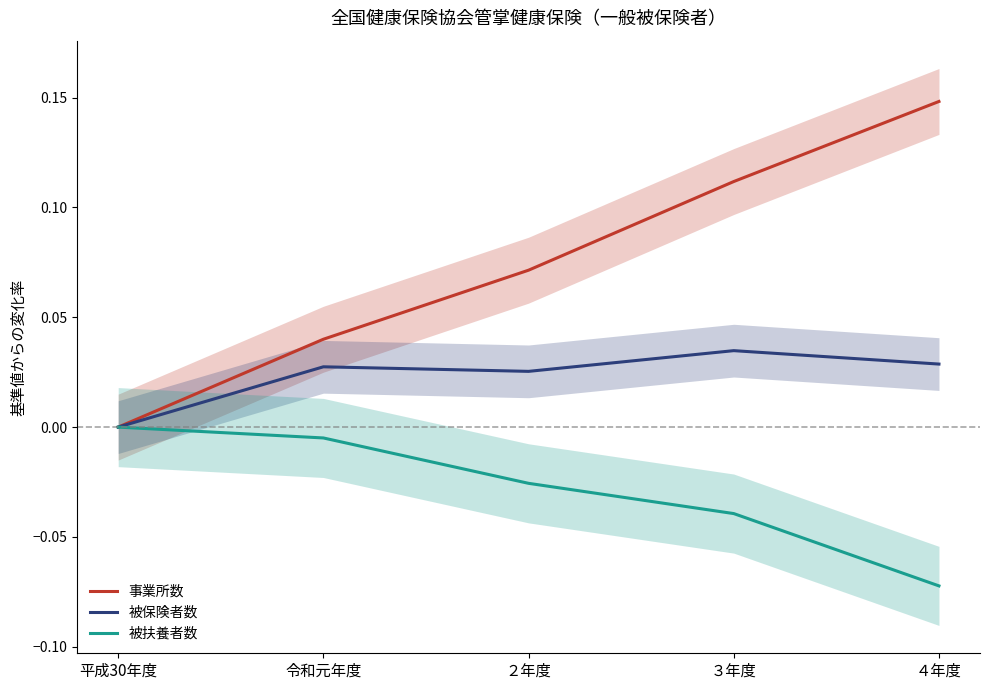

Is it true that 被扶養者数 equals 0.0 at 平成30年度?

True